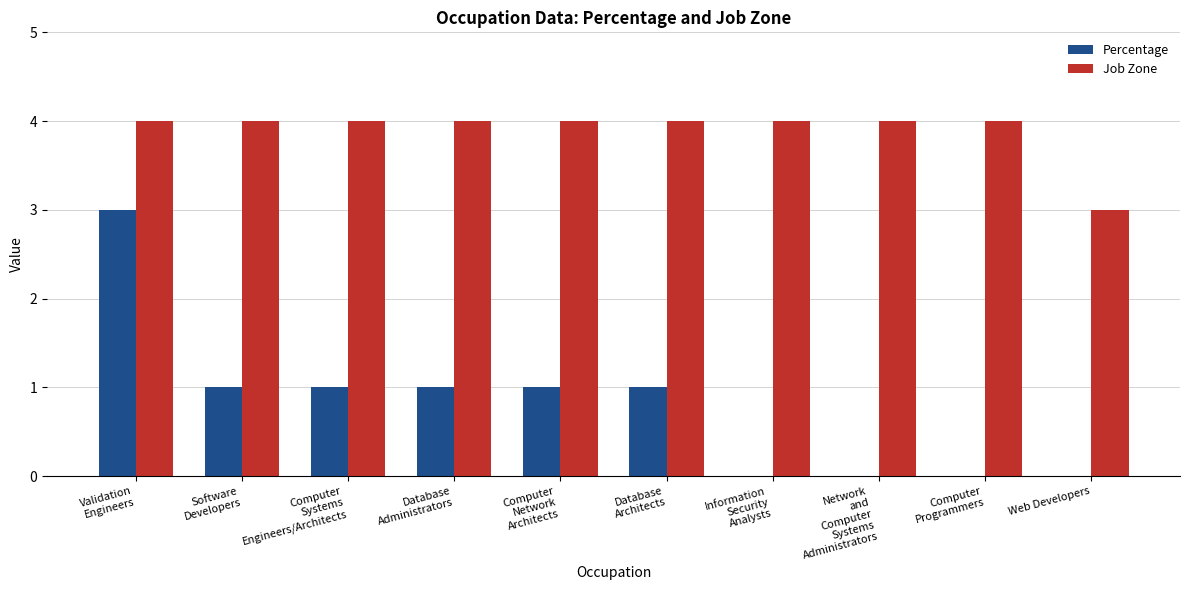

True or false: Job Zone has a value of 3 at Web Developers.

True